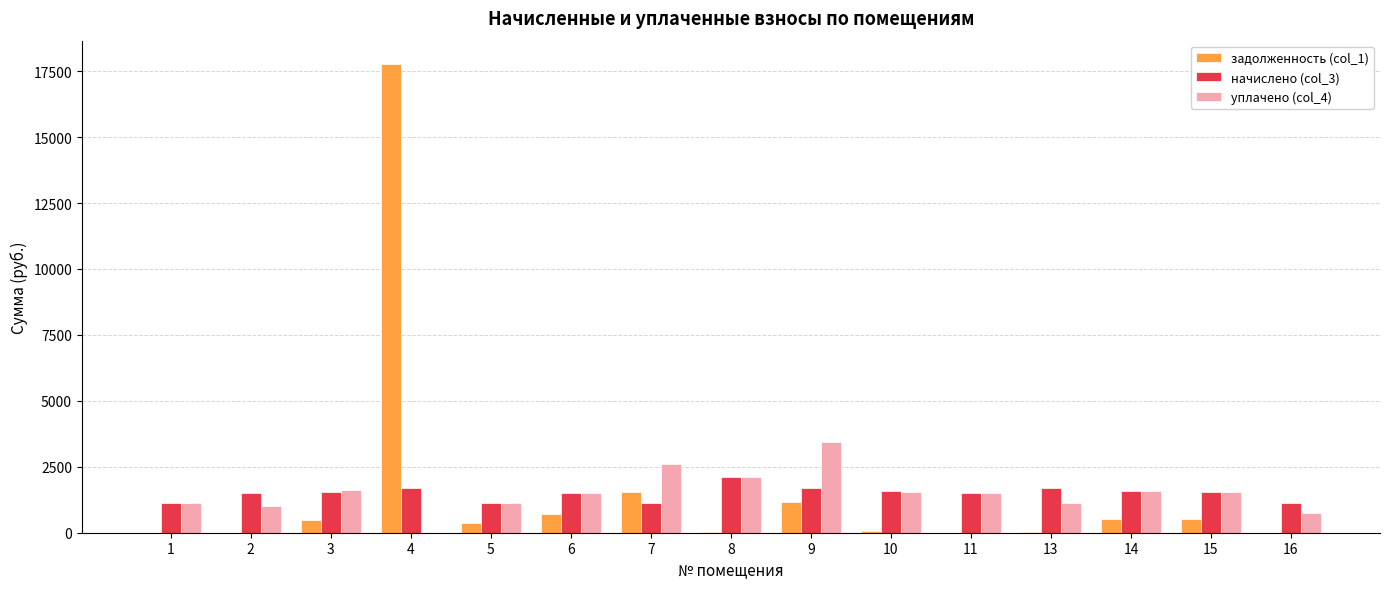

How many groups of bars are there?

15